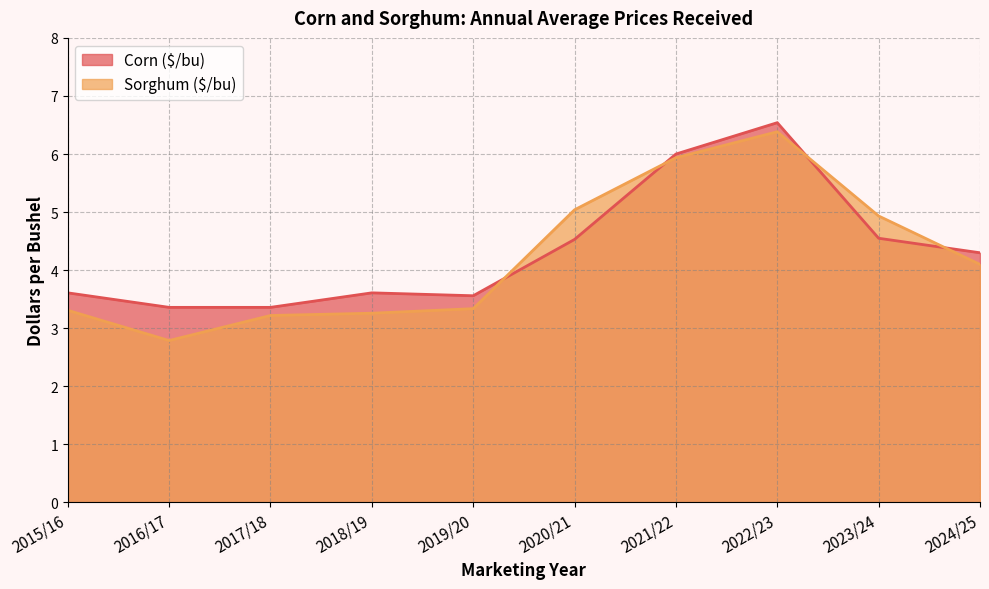

How many data points in Sorghum ($/bu) are above 4?

5